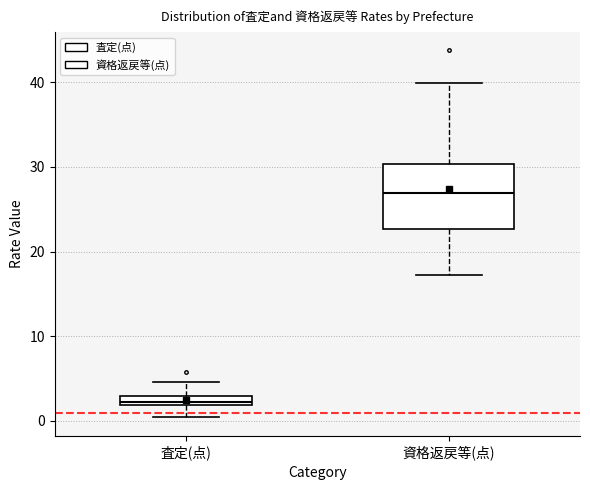

Which box's median line is the lowest?

査定(点)